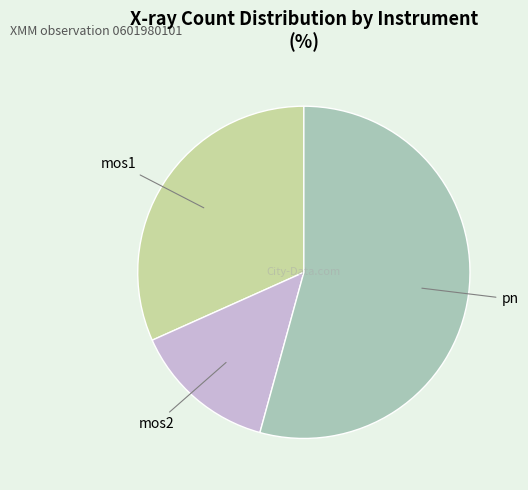

Rank the categories by value from lowest to highest.

mos2, mos1, pn